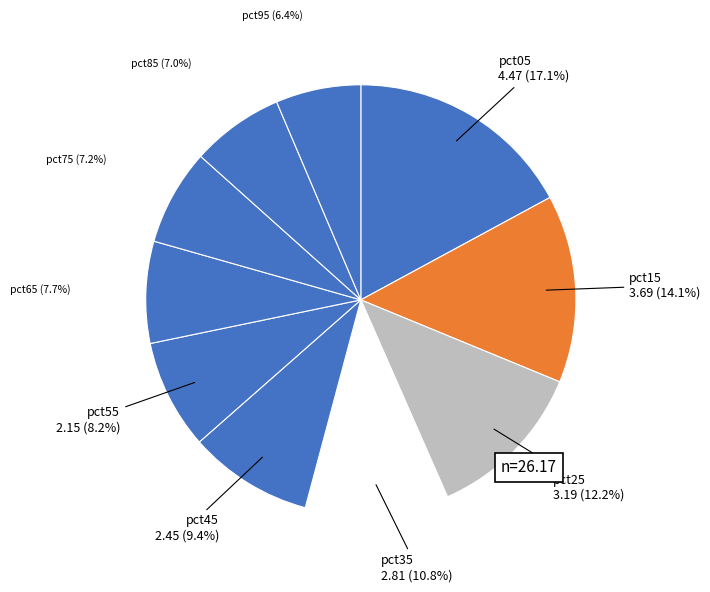

To the nearest percent, what is the combined percentage of pct85 and pct35?

18%